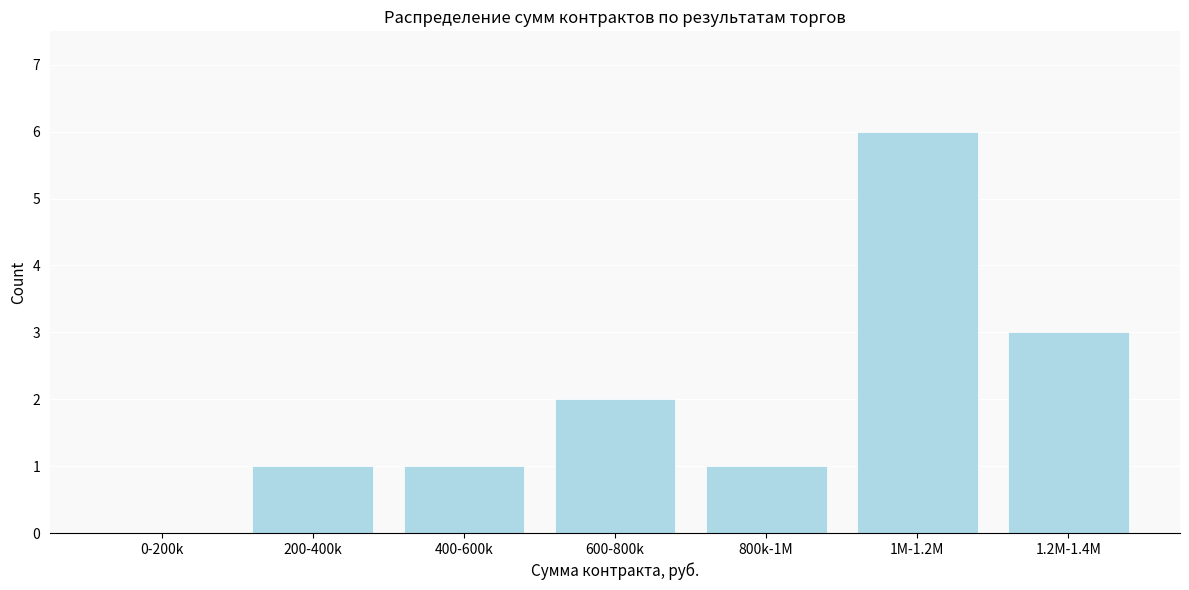

Reading left to right, list all the values displayed in this chart.

0-200k=0	200-400k=1	400-600k=1	600-800k=2	800k-1M=1	1M-1.2M=6	1.2M-1.4M=3